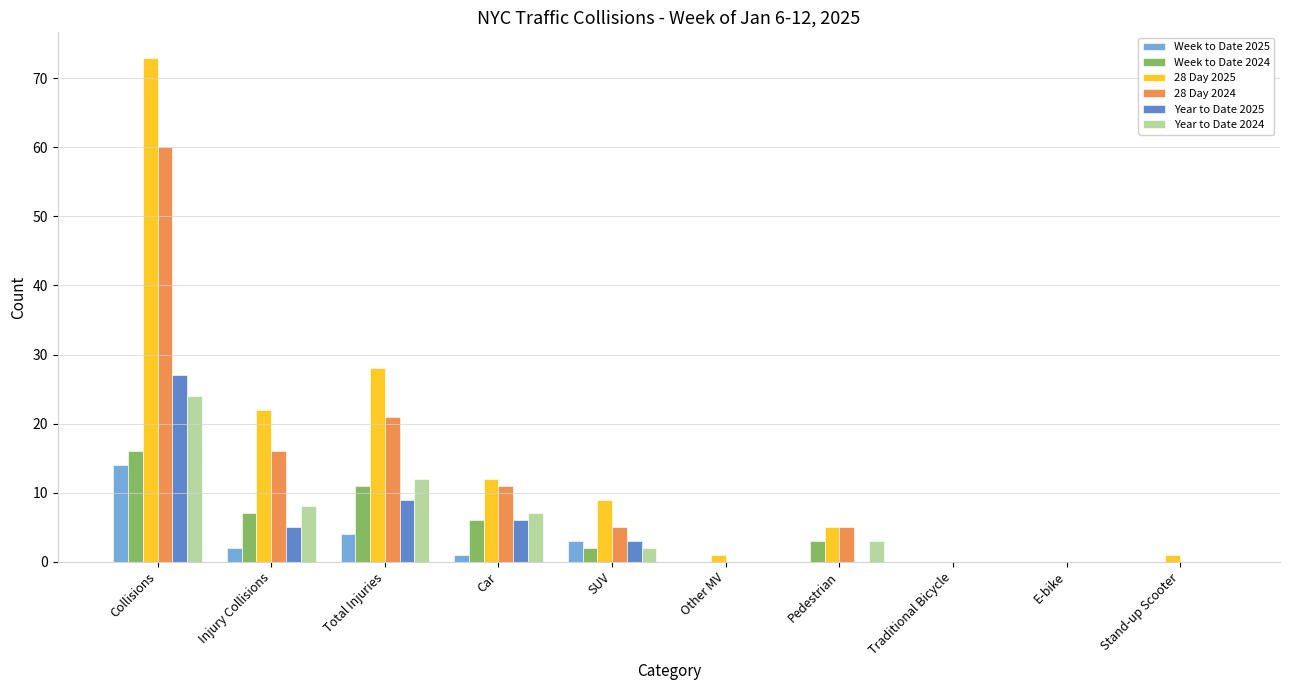

Is it true that Week to Date 2025 equals 2 at Injury Collisions?

True